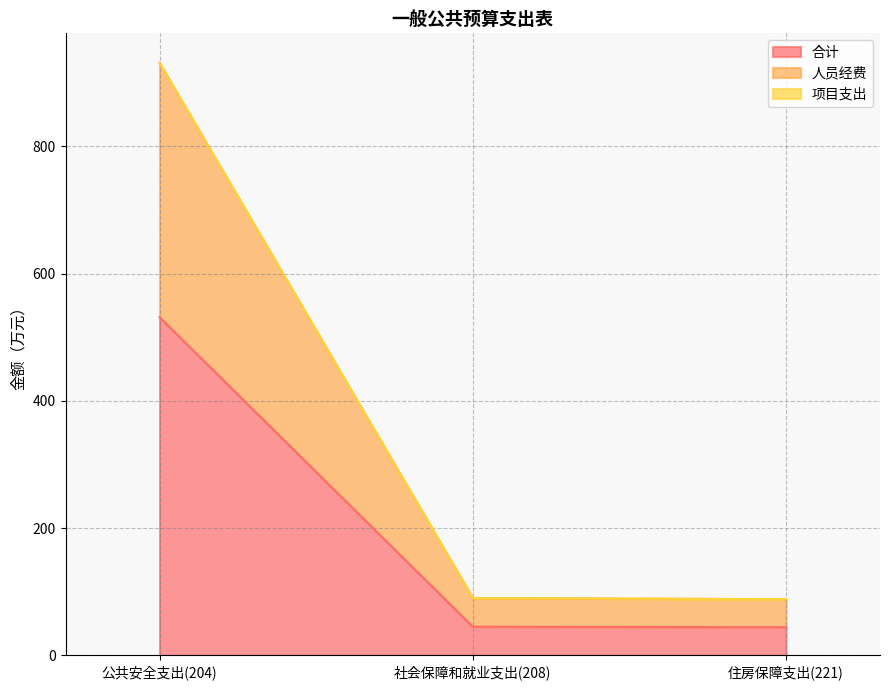

What is the minimum value for 合计?

44.1